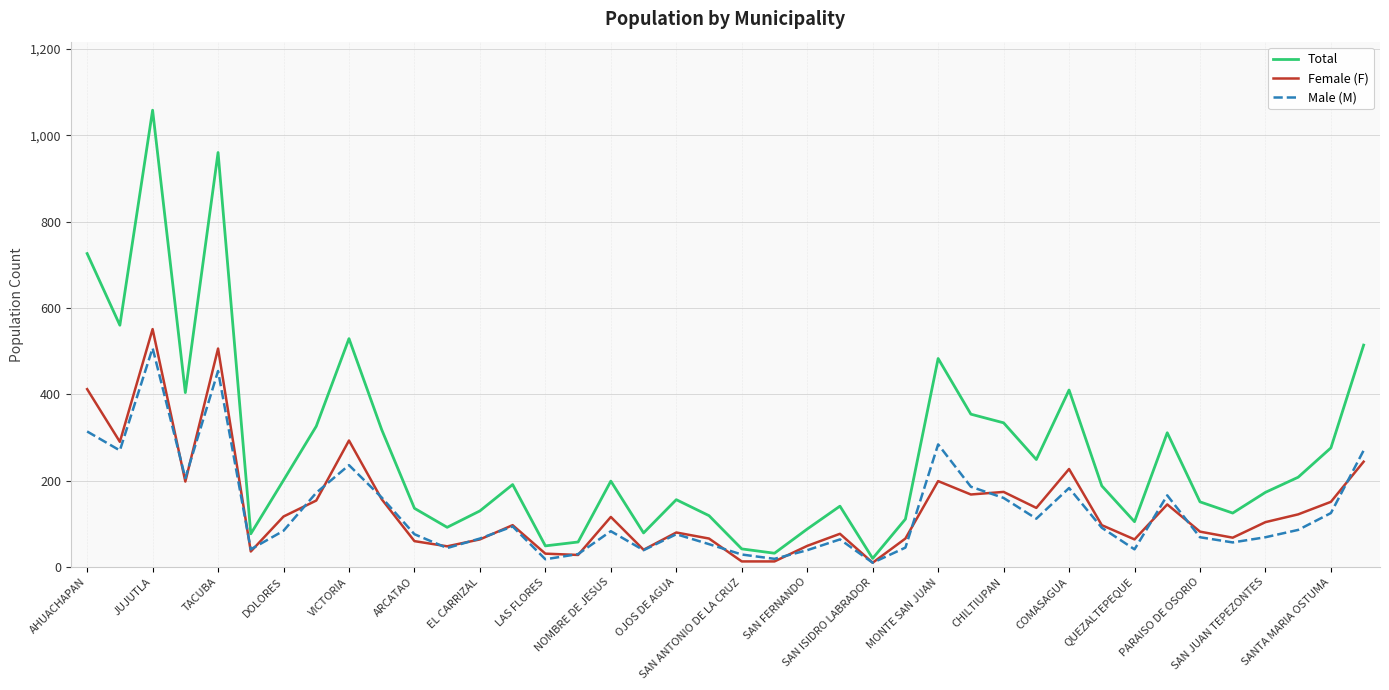

True or false: Female (F) and Total cross at least once.

False